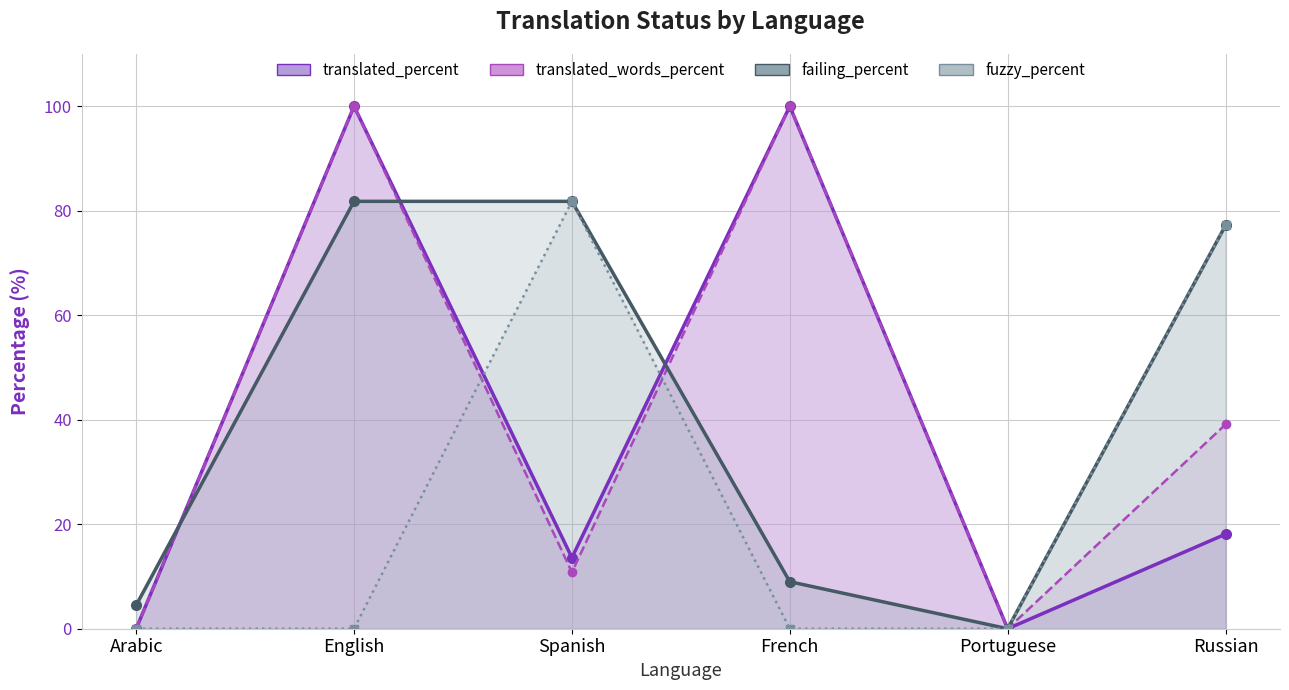

True or false: translated_words_percent and translated_percent intersect in this chart.

False